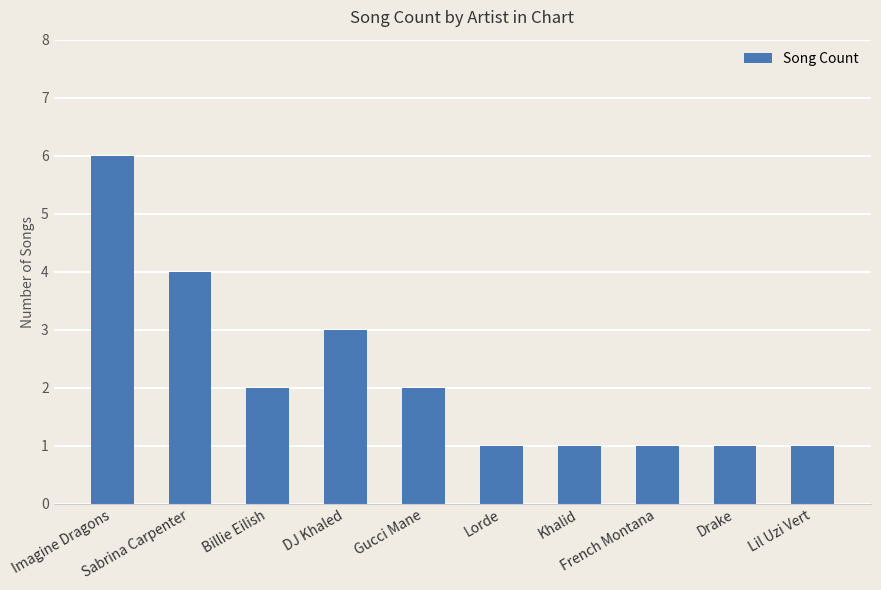

Does the chart contain stacked bars?

No